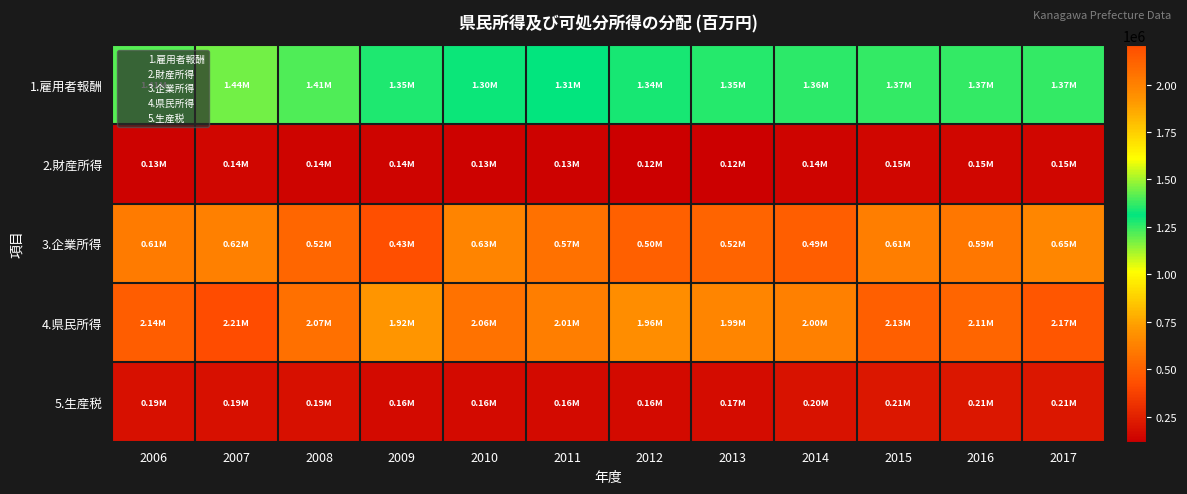

Which series has the widest spread of values?

4.県民所得